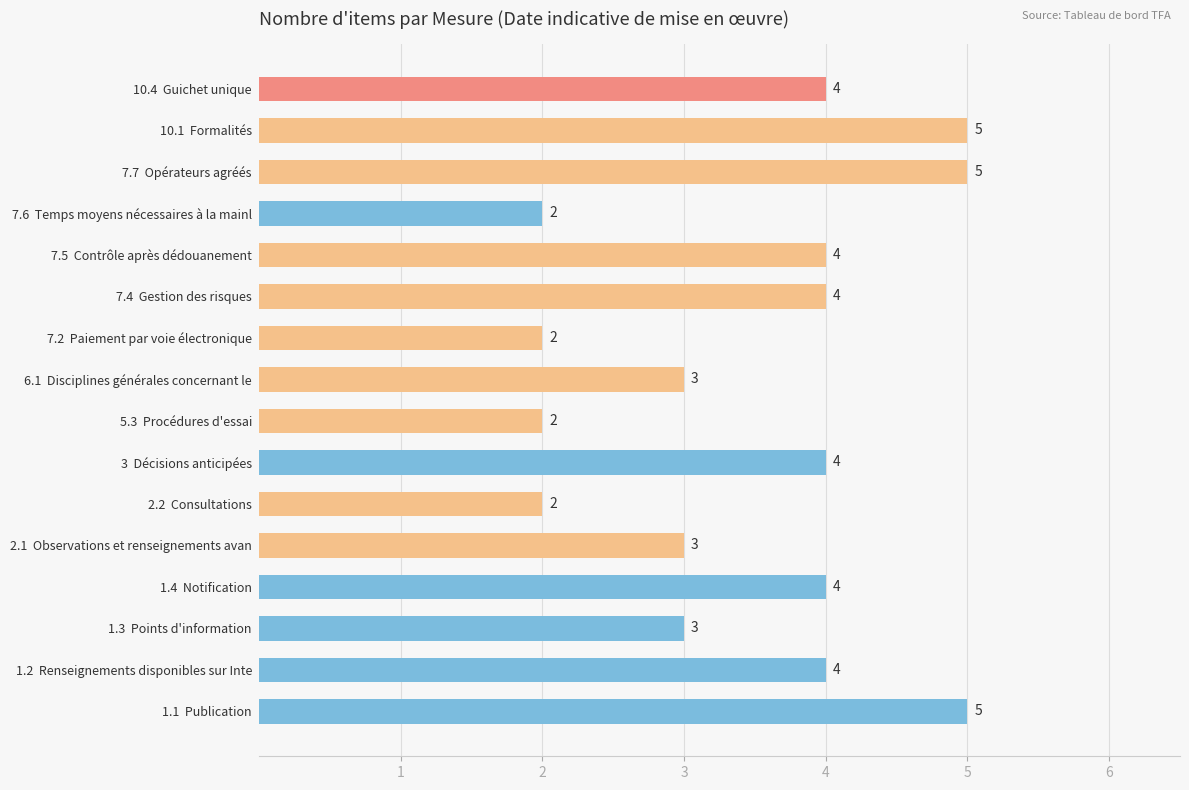

How many data points are less than 4?

7